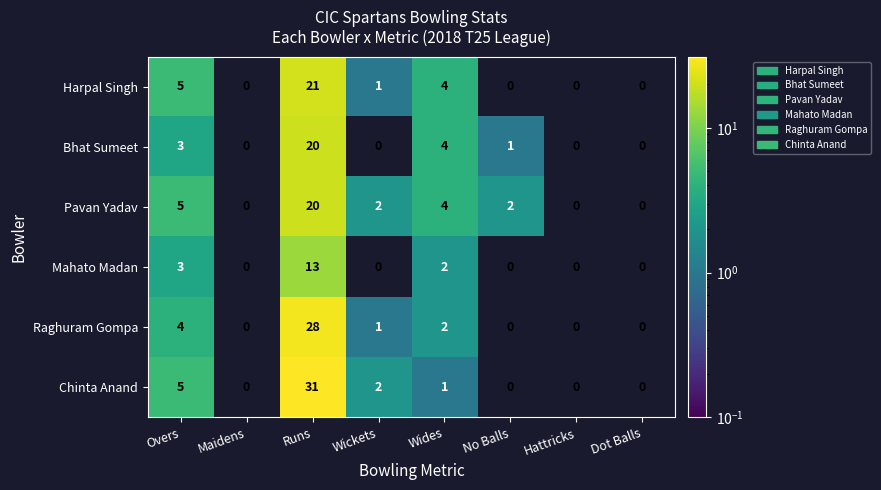

Count the number of data series in this chart.

6